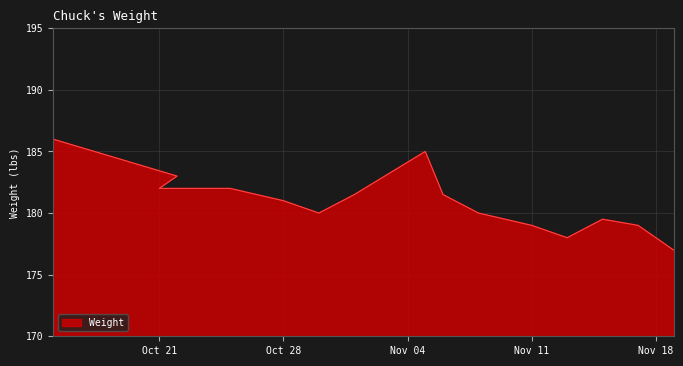

What is the ratio of the value at 2008-11-01 to the value at 2008-11-13?

1.0